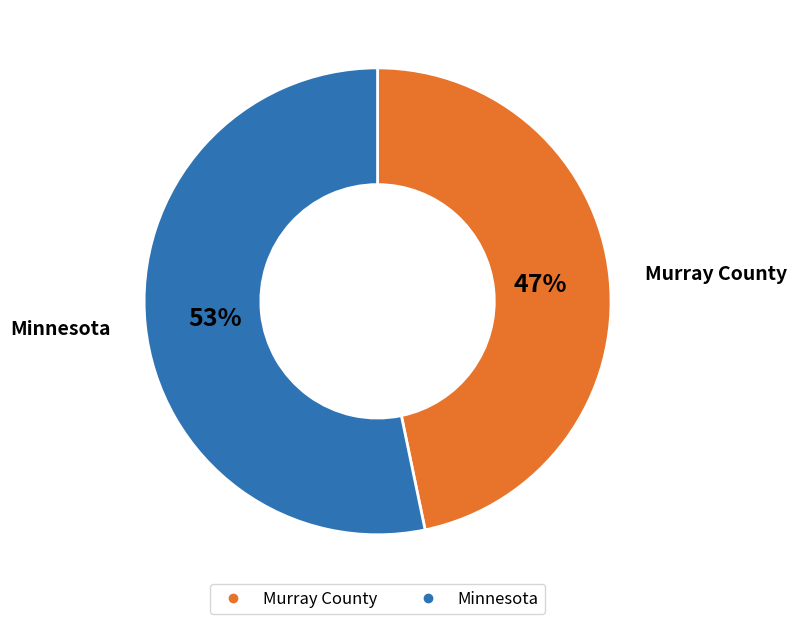

To the nearest percent, what is the combined percentage of Murray County and Minnesota?

100%